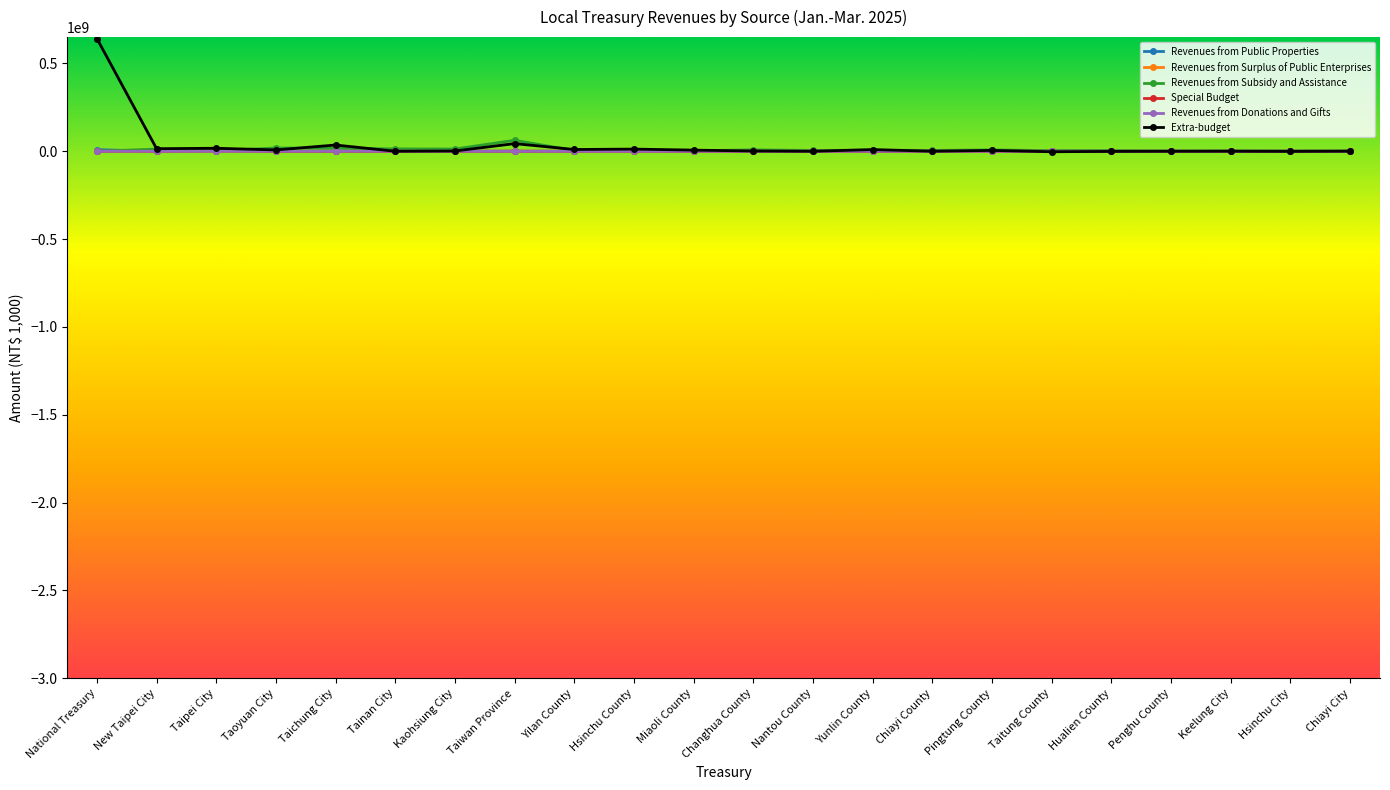

Count the number of data series in this chart.

6